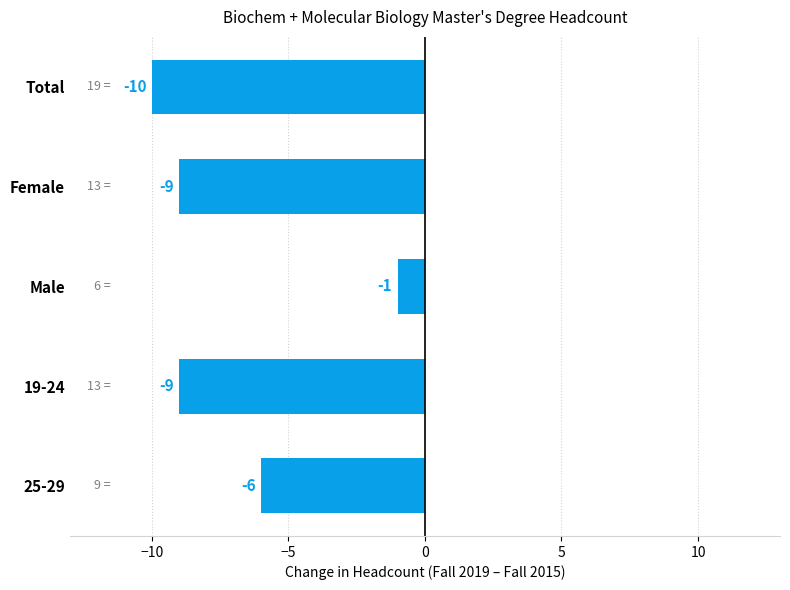

What is the smallest value displayed?

-10